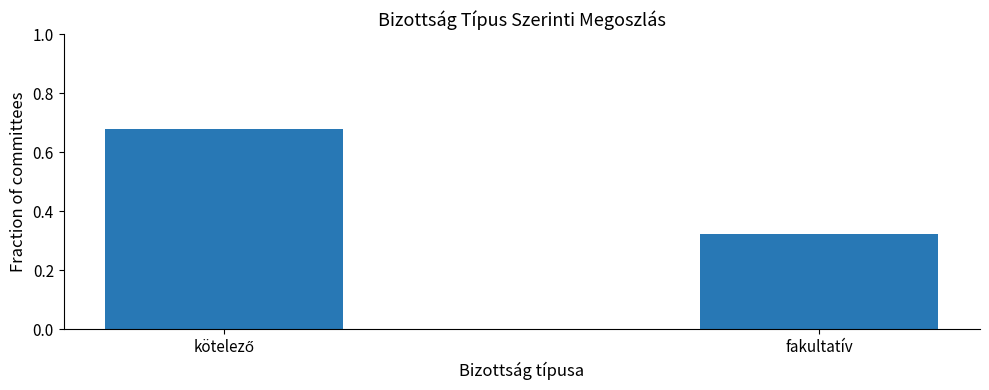

Which label corresponds to the smallest value in the chart?

fakultatív